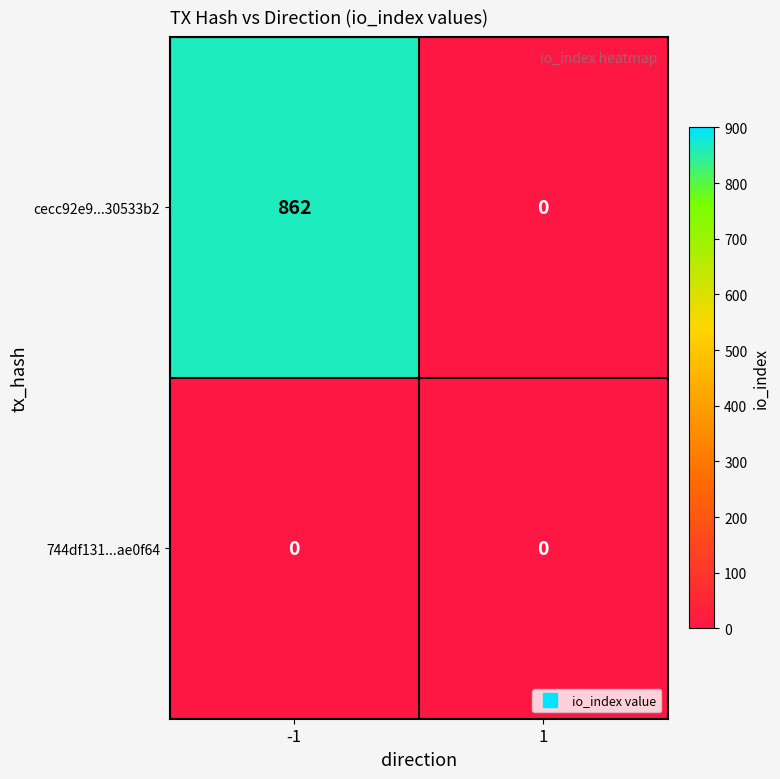

How many categories are shown in the chart?

2